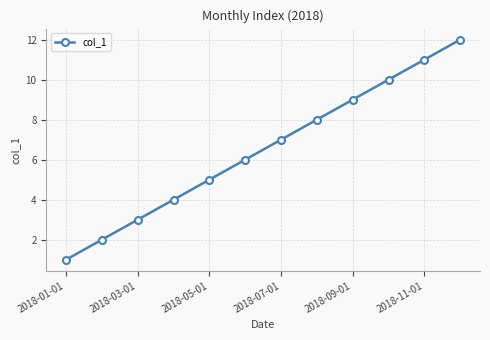

What is the sum of all values?

78